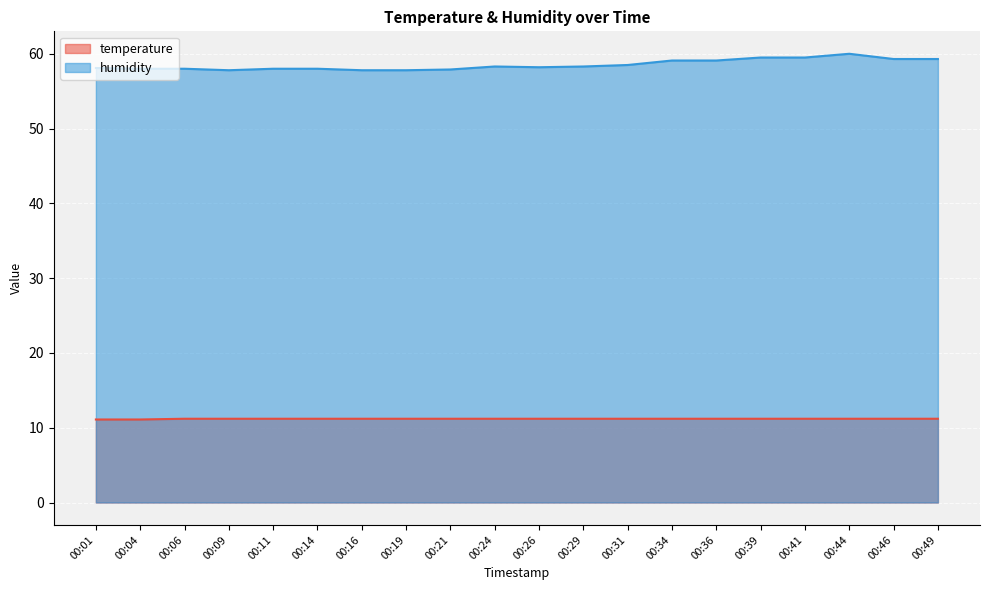

How many interior local valleys does the humidity series have?

2